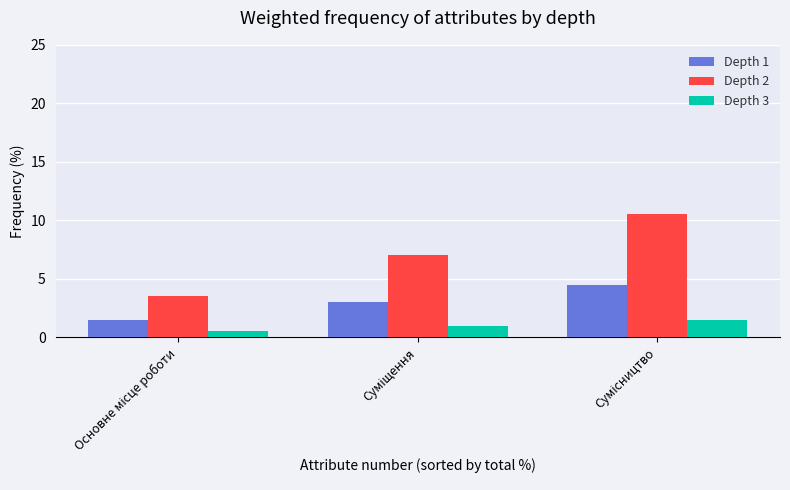

Which series has the largest total across all categories?

Depth 2